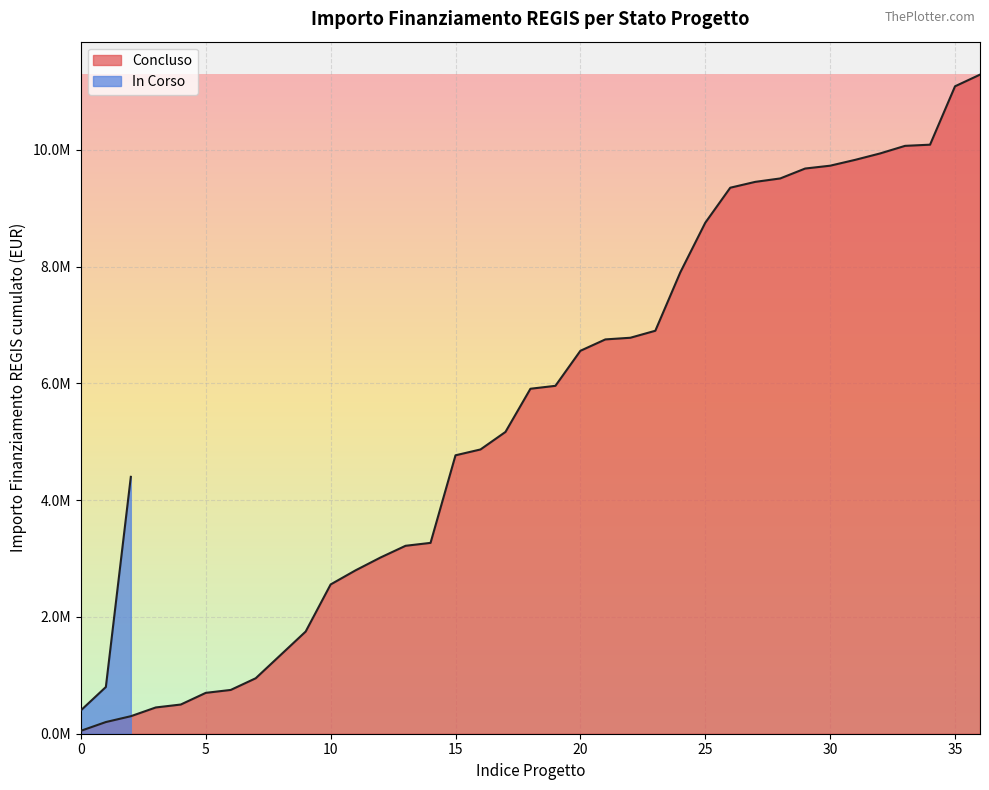

What is the approximate value at 2?

4400000